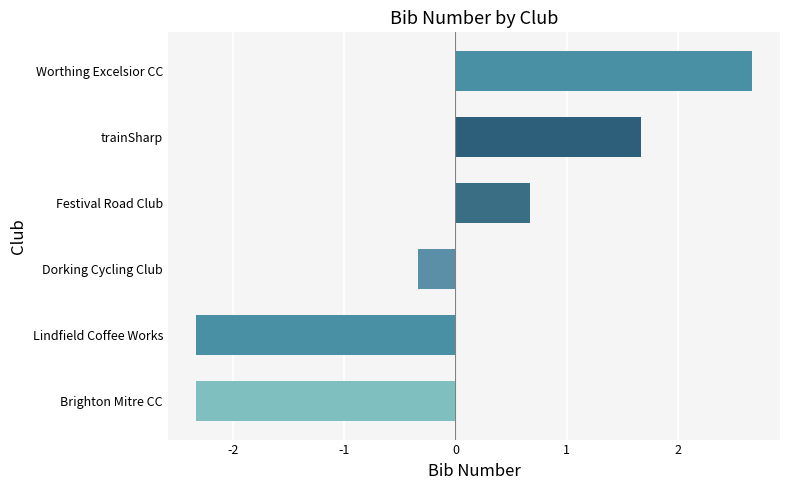

The value at Festival Road Club is 1.1. True or false?

False